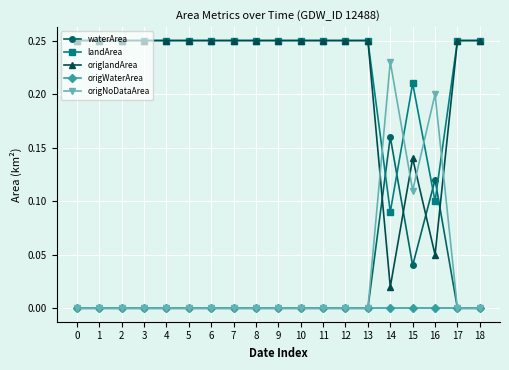

How many intersections are there between waterArea and origlandArea?

4